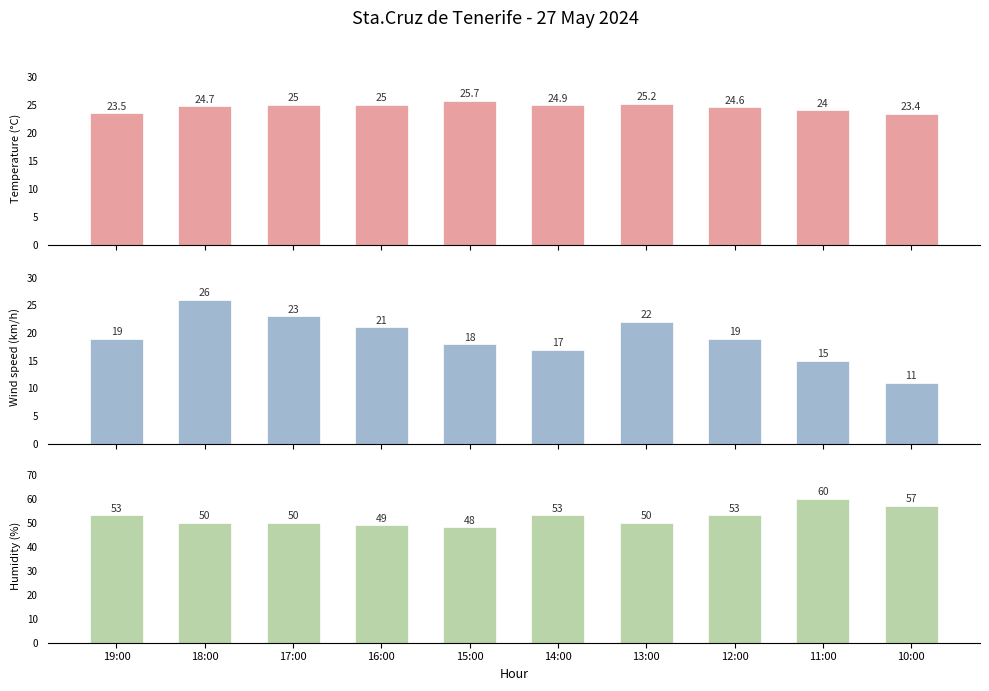

How many data points does each series have?

10